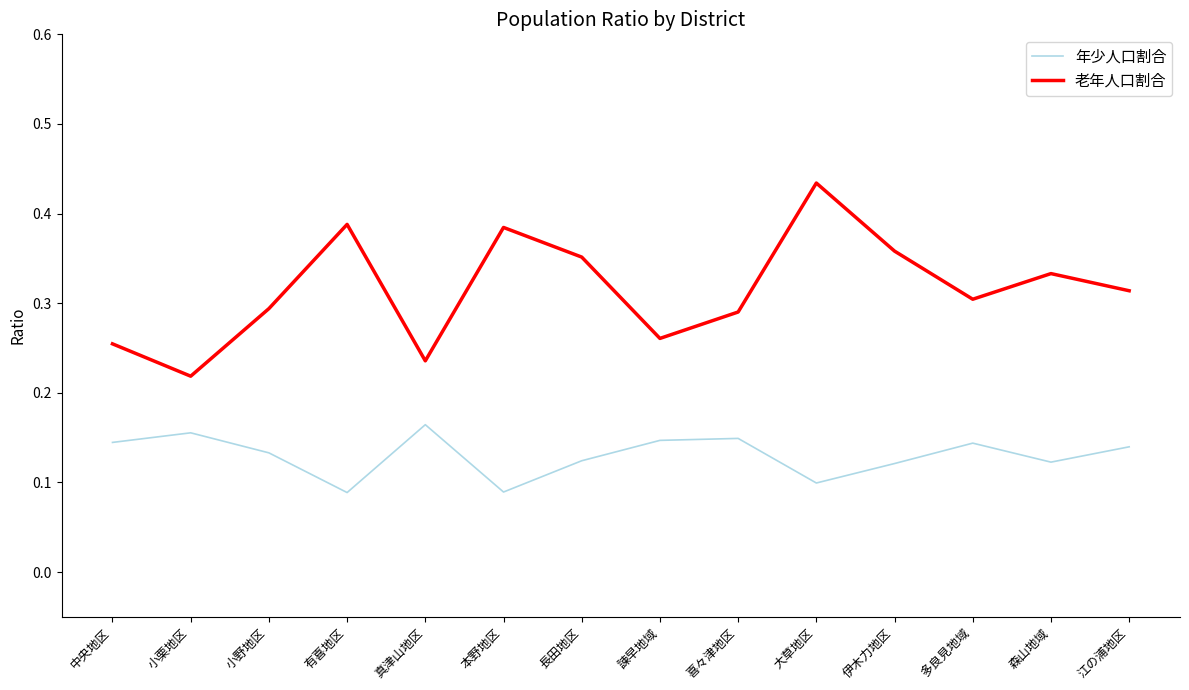

What is the sum of the 老年人口割合 values at 長田地区 and 小栗地区?

0.6